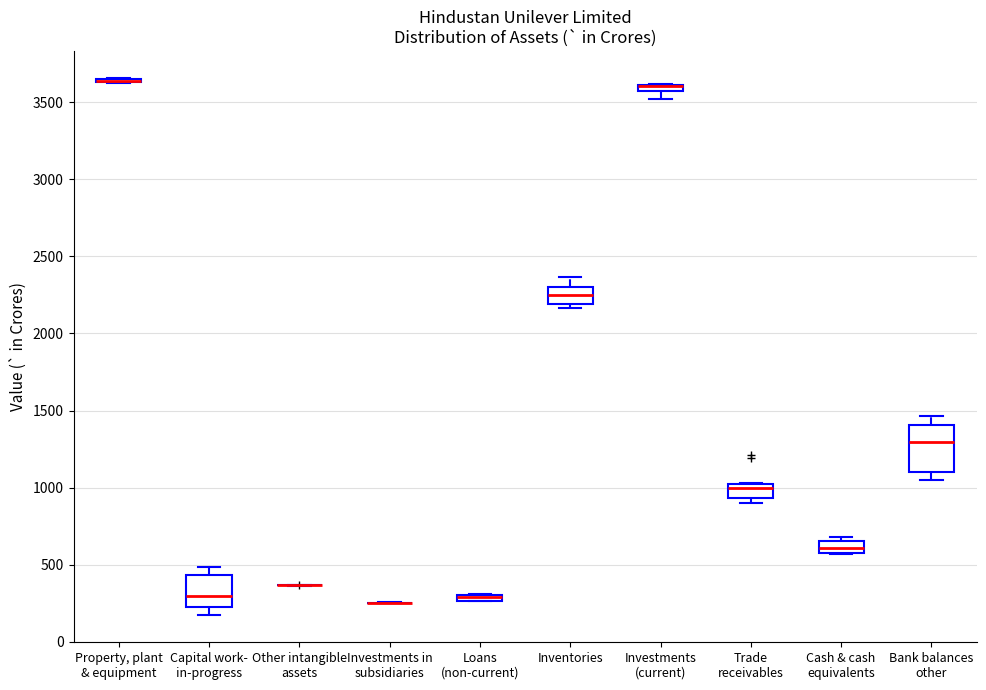

Comparing the boxes themselves (not the whiskers), which one is the tallest?

Bank balances other